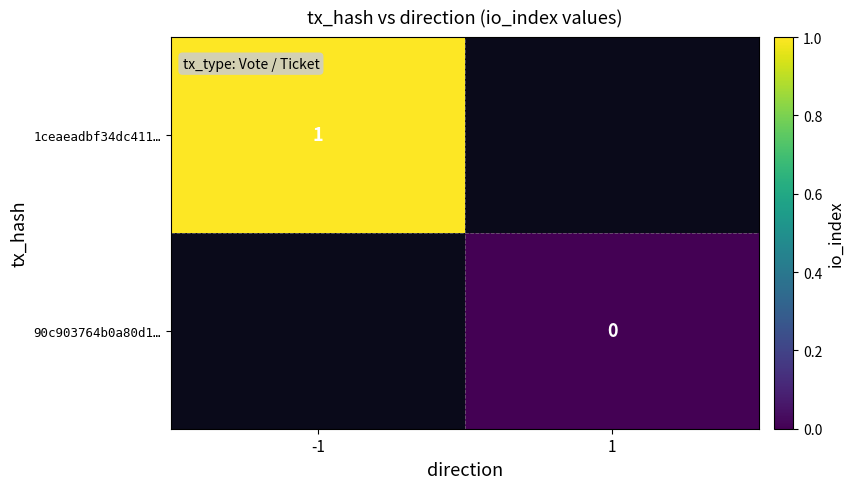

How many distinct data groups are displayed?

2